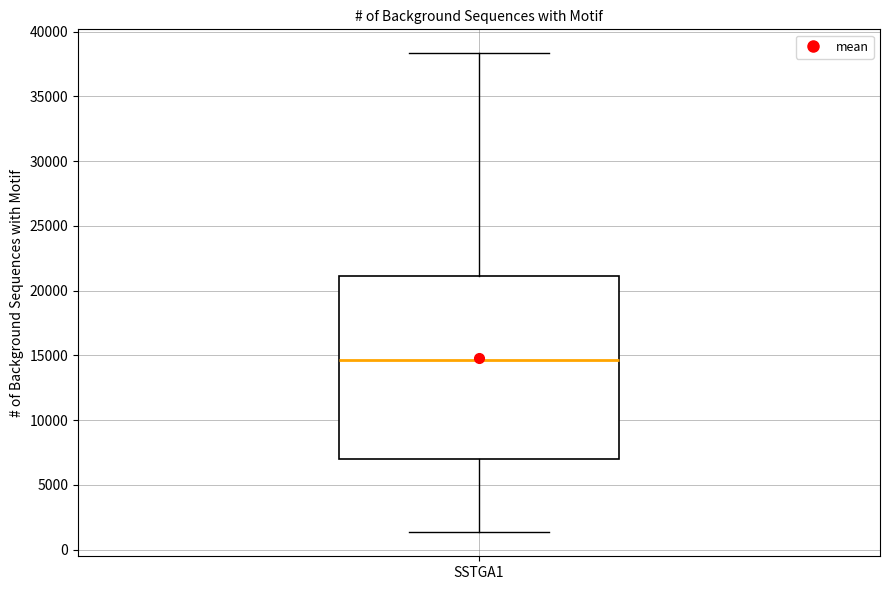

Where does the upper whisker of the box for SSTGA1 end on the y-axis? The values are not printed on the chart, so give them approximately, as read against the axis.

38500